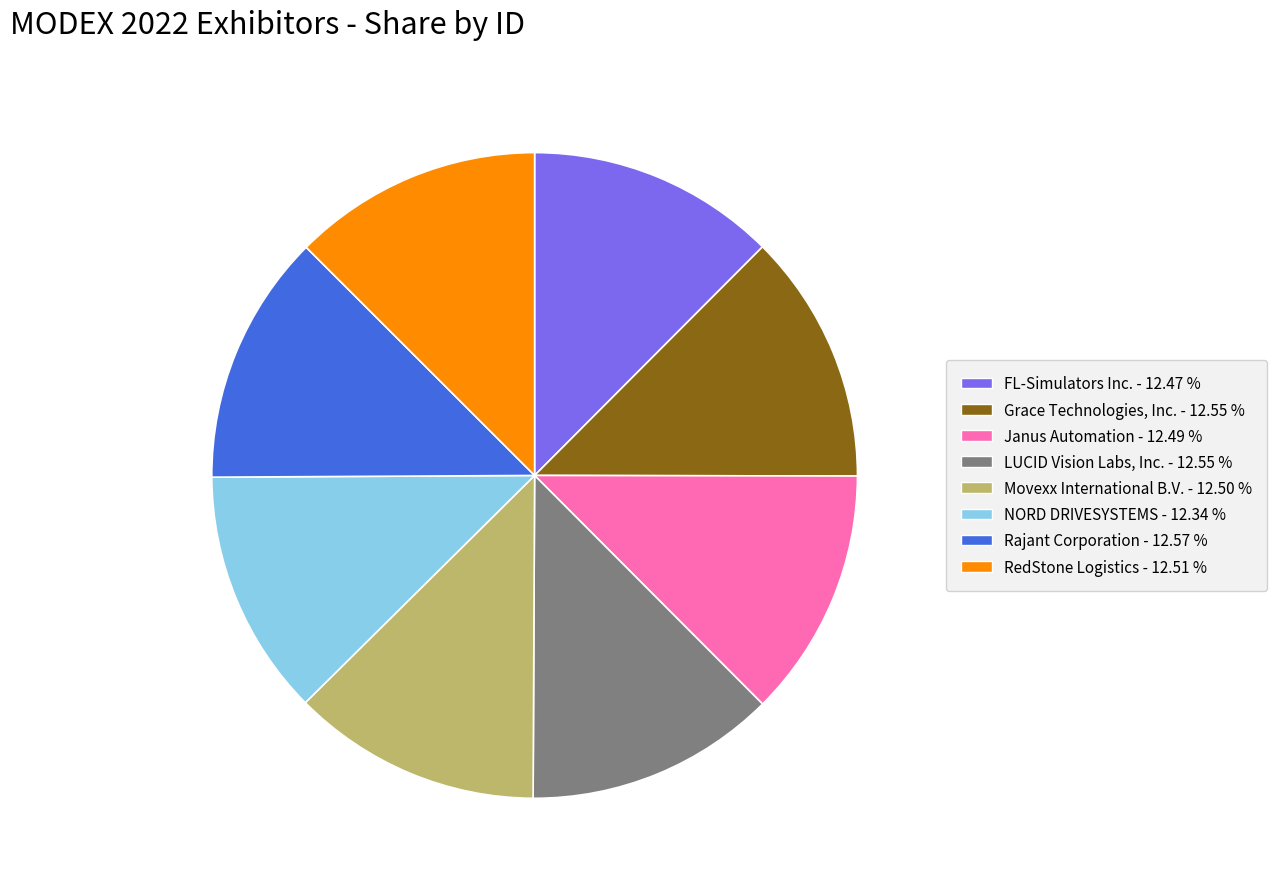

Approximately how many times larger is the value at FL-Simulators Inc. compared to LUCID Vision Labs, Inc.?

1.0